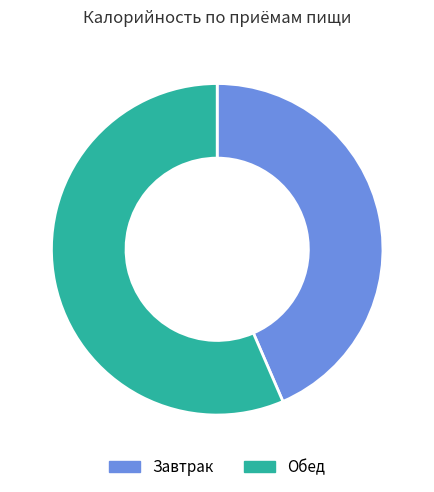

True or false: Завтрак accounts for 50% of the total.

False